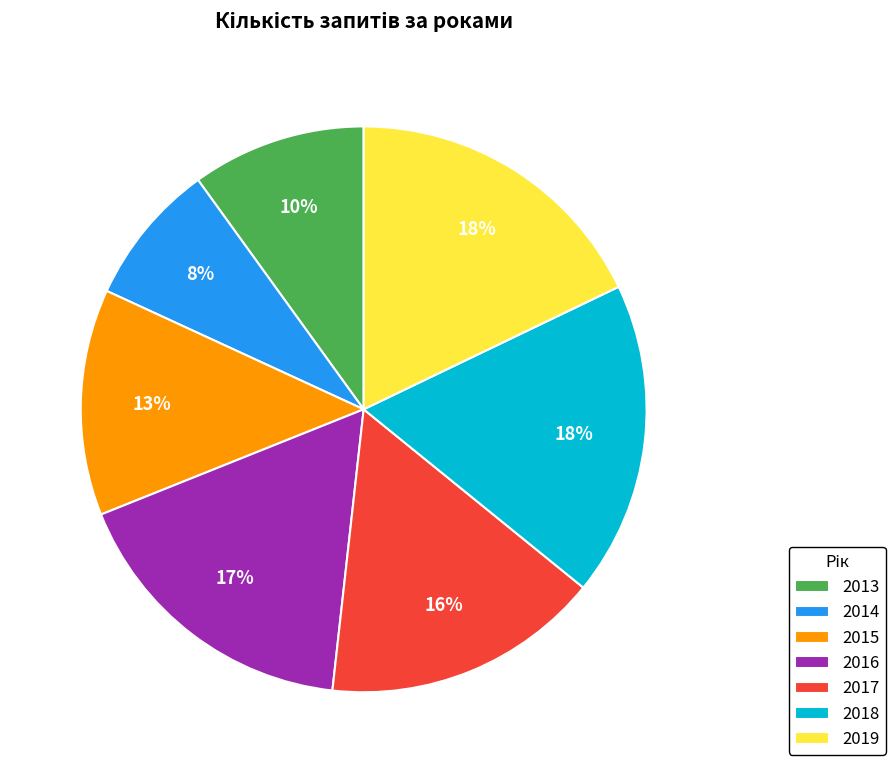

Do 2017 and 2015 together represent more than half of the pie?

No